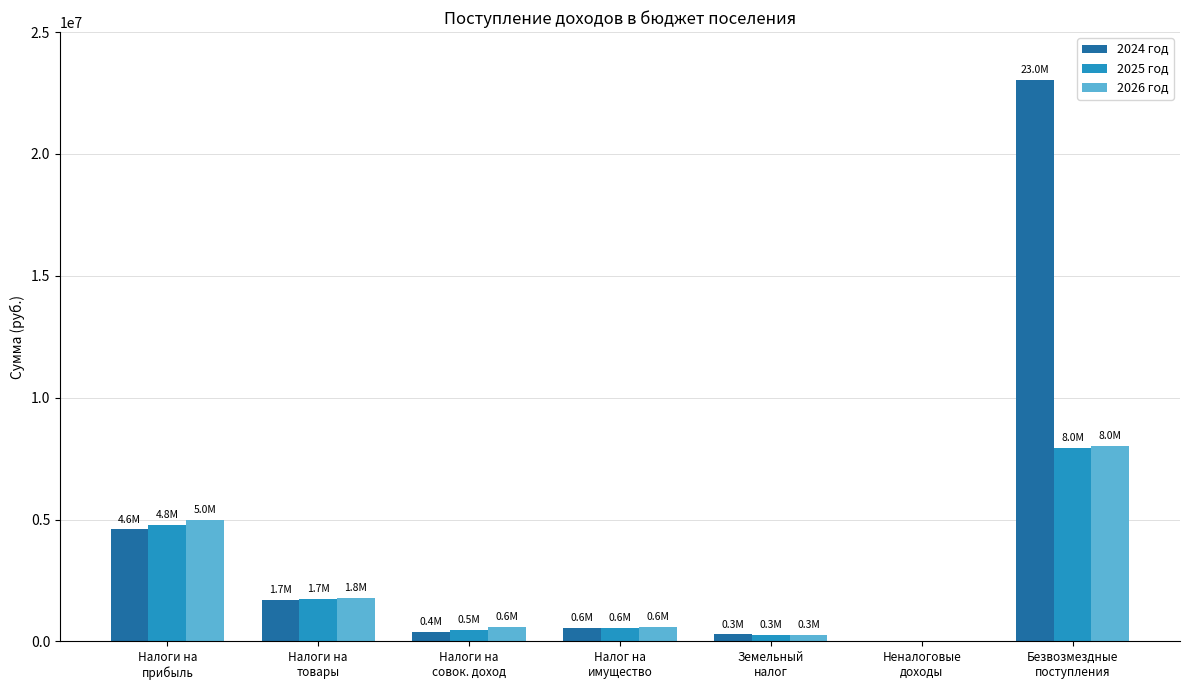

At which label is 2025 год closest to 3976150?

Налоги на
прибыль